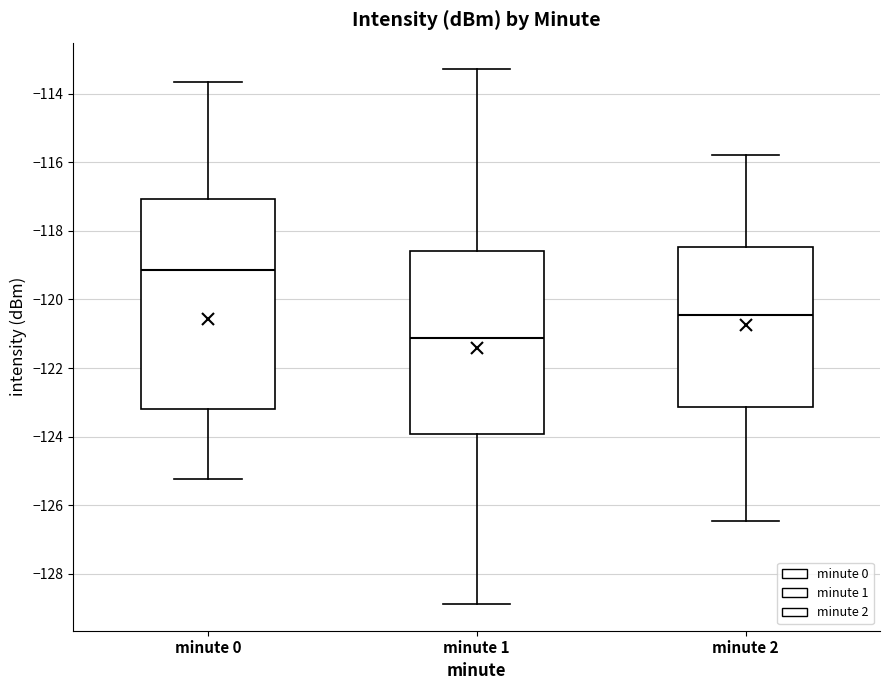

Reading left to right, transcribe this box plot: for each box, give where its median line is, the range the box spans, and where its two whiskers end, as read against the y-axis. The values are not printed on the chart, so give them approximately, as read against the axis.

minute 0: median -119.2, box -123.2 to -117.0, whiskers -125.2 to -113.6
minute 1: median -121.2, box -124.0 to -118.6, whiskers -128.8 to -113.2
minute 2: median -120.4, box -123.2 to -118.4, whiskers -126.4 to -115.8